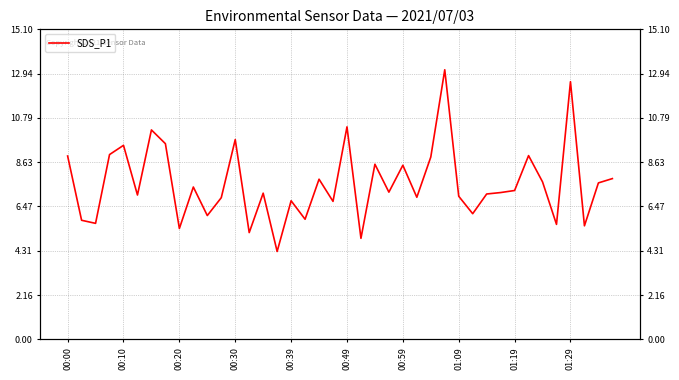

What is the value of the 28th point from the left?

13.1